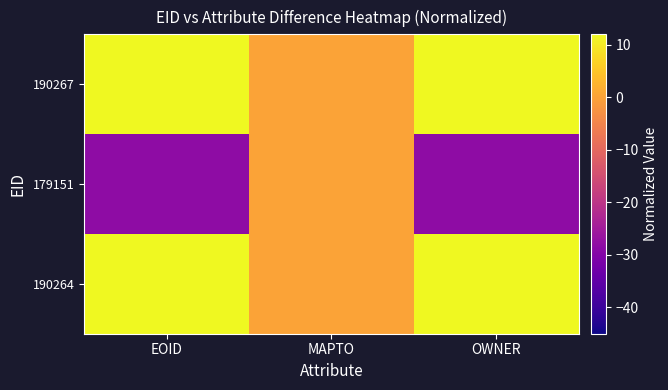

Which series has the largest range (max minus min)?

179151